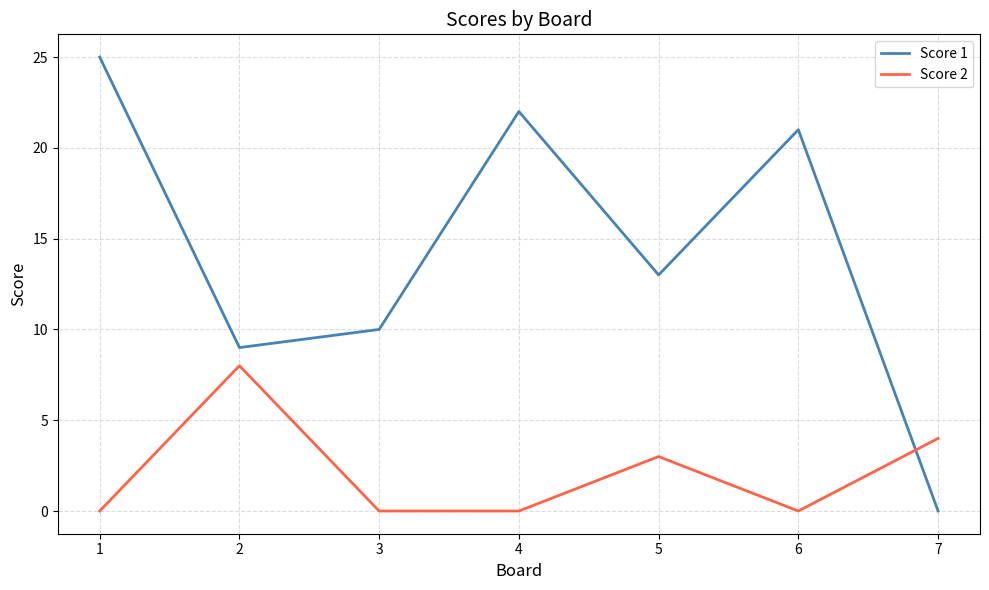

Does the chart display data point markers on the line(s)?

No